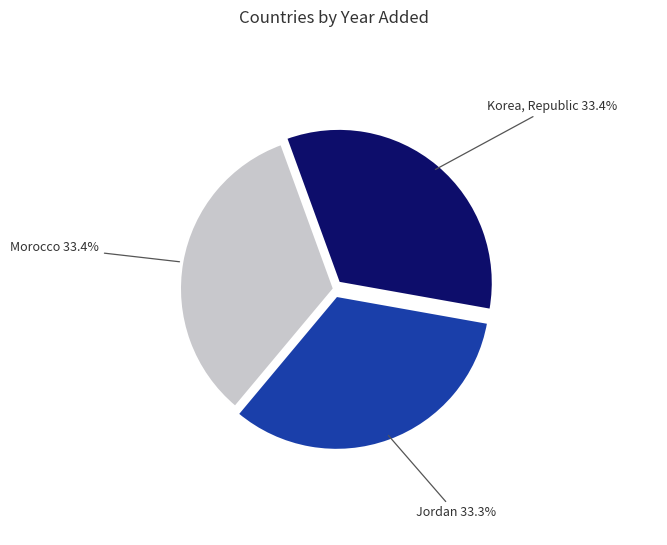

Is there a majority slice in this chart?

No